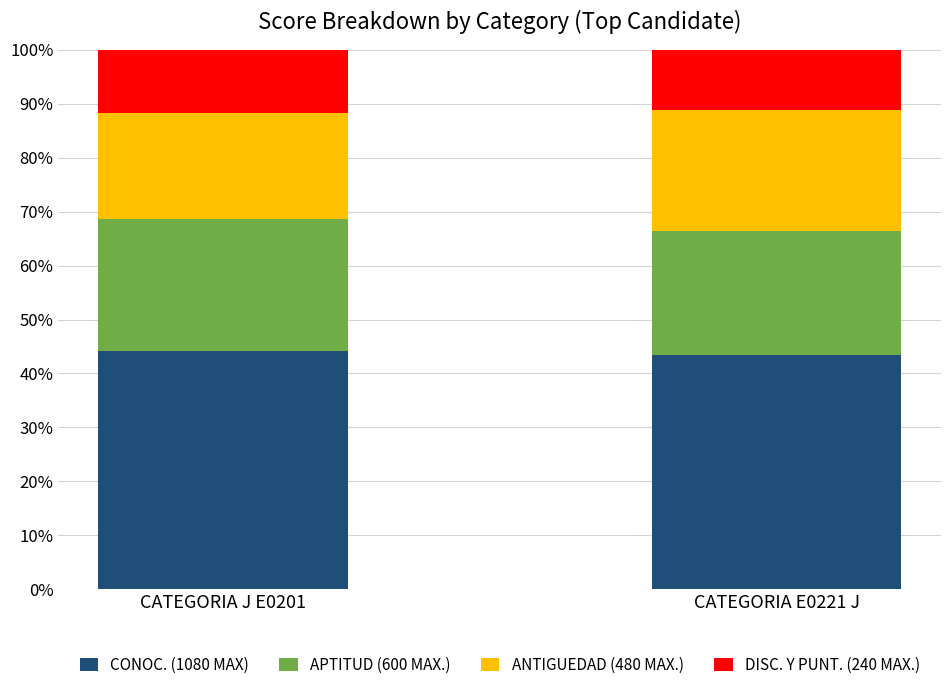

What is the maximum value for CONOC. (1080 MAX)?

44.2